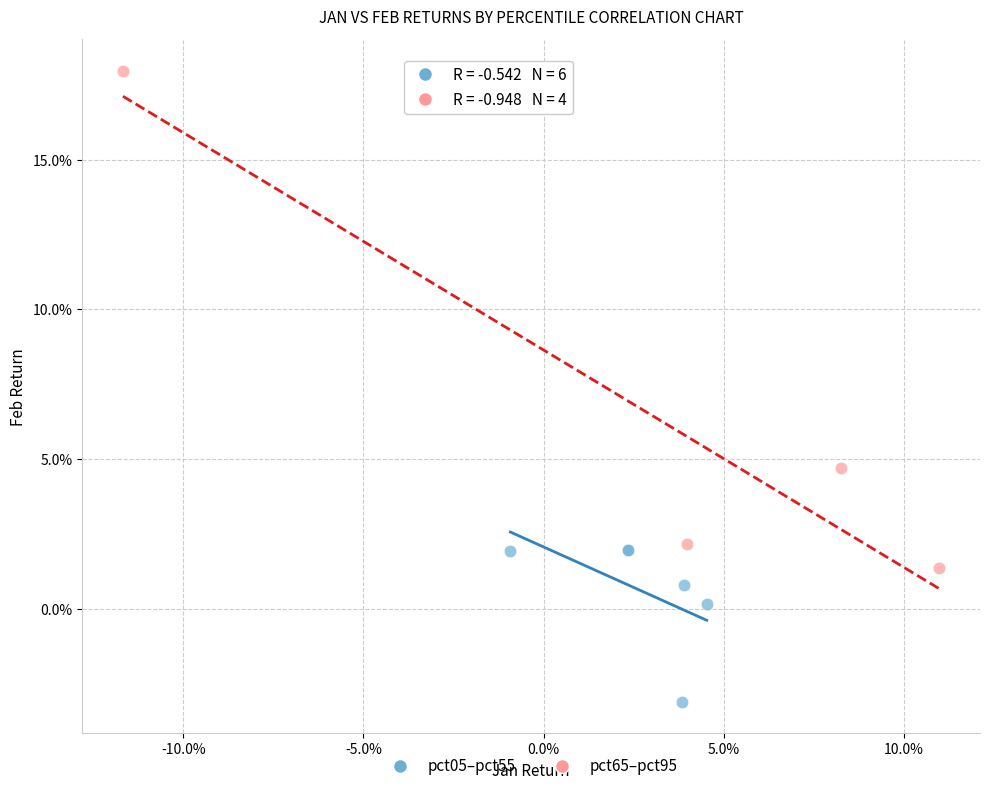

Which series has the largest Y range (max minus min)?

pct65–pct95